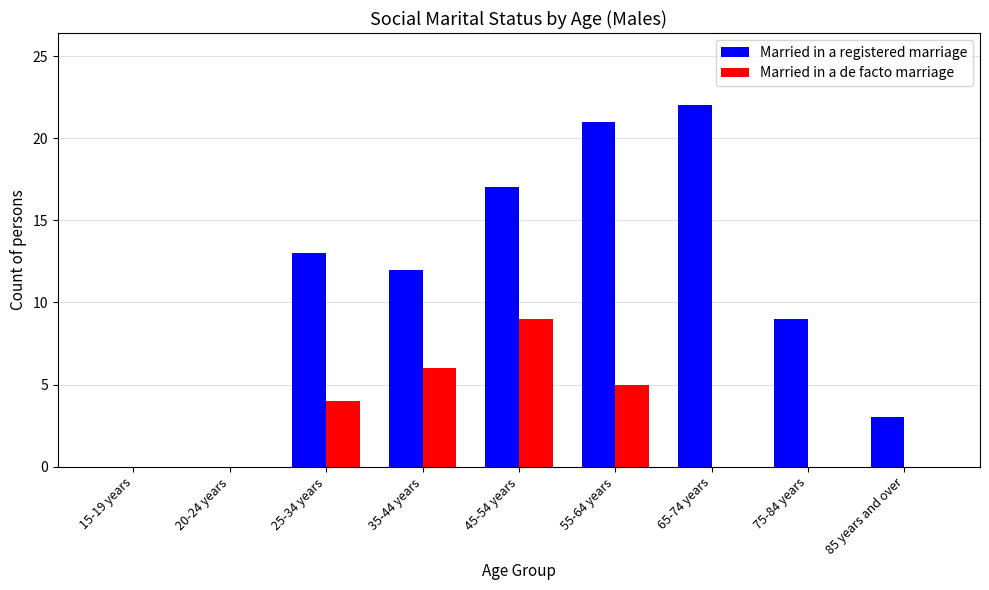

The Married in a registered marriage series shows 26 at 45-54 years. True or false?

False